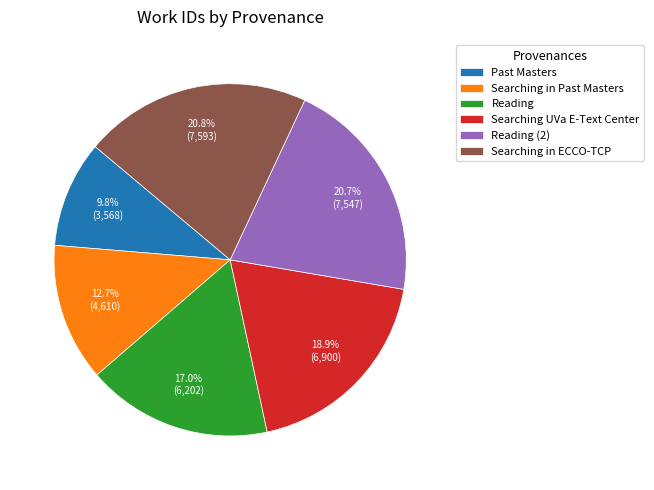

What percentage is the Past Masters slice, to the nearest percent?

10%